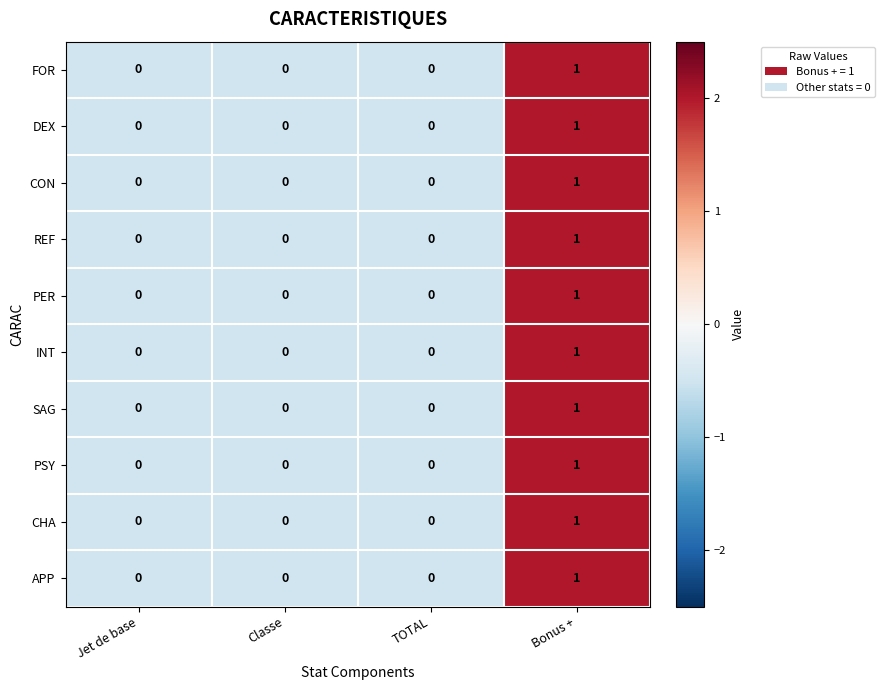

The value of FOR at TOTAL is 1. True or false?

False